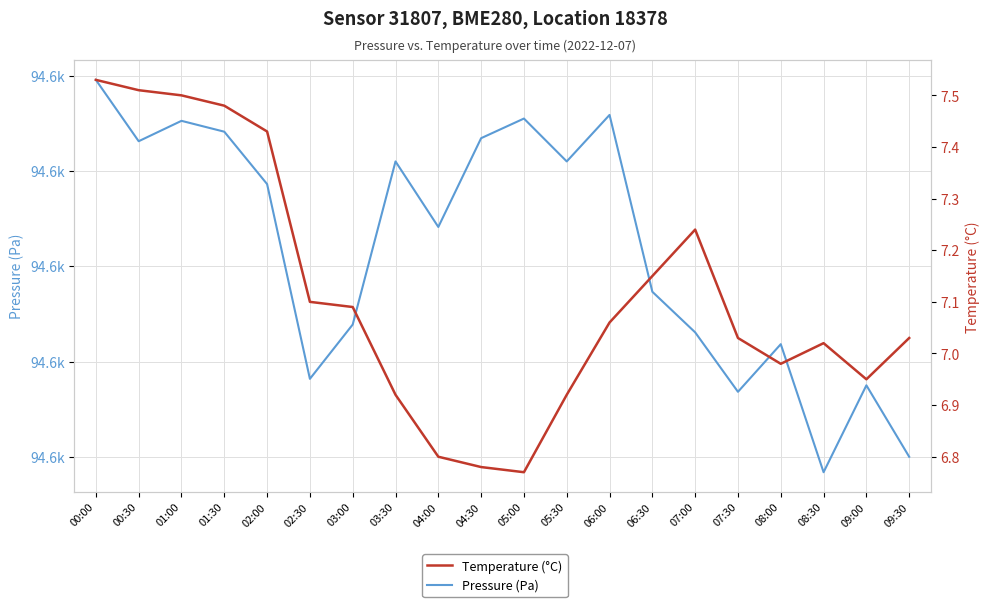

Which has a higher value, 04:00 or 01:30?

01:30